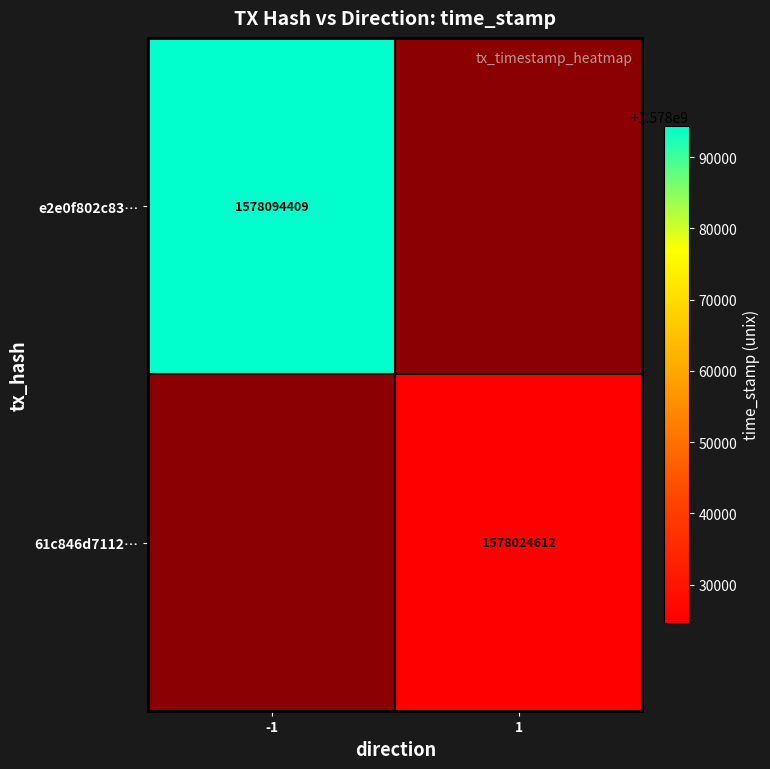

True or false: e2e0f802c83… has a value of 722535138 at -1.

False